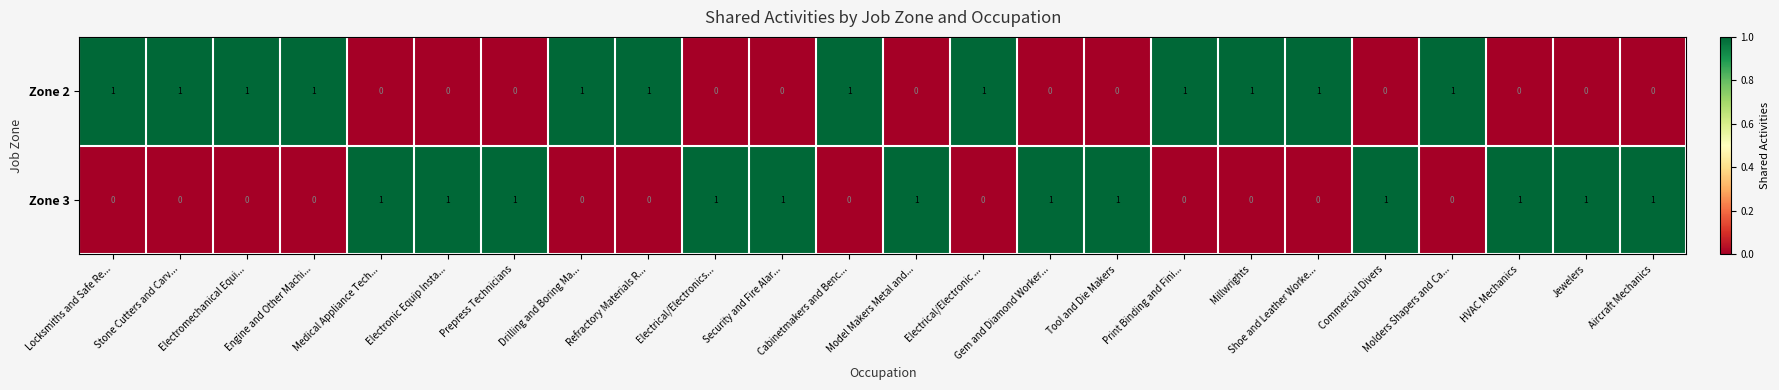

True or false: Zone 3 has a value of -1 at Shoe and Leather Worke....

False